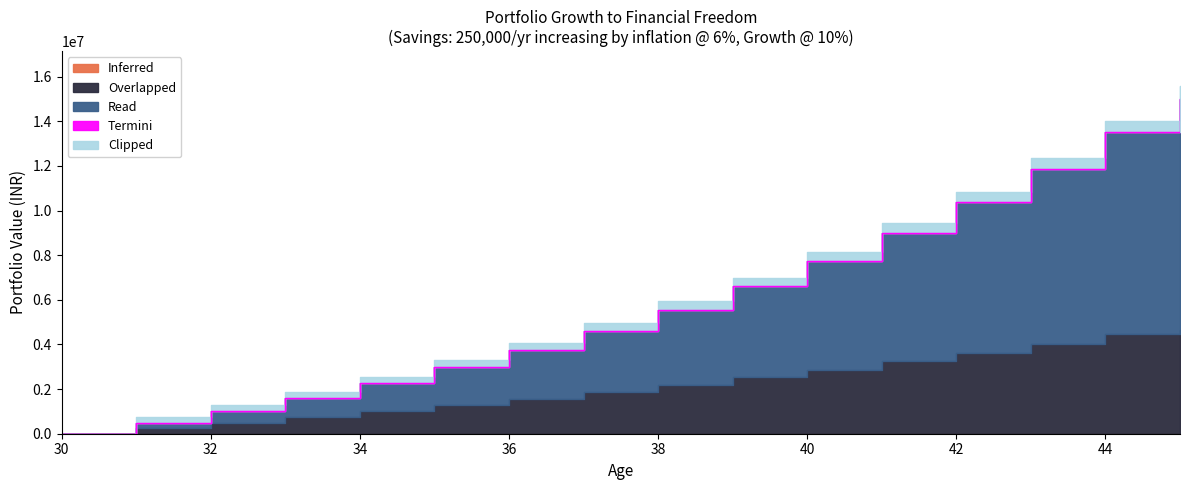

True or false: Overlapped has more than 1 points higher than both neighbors.

False